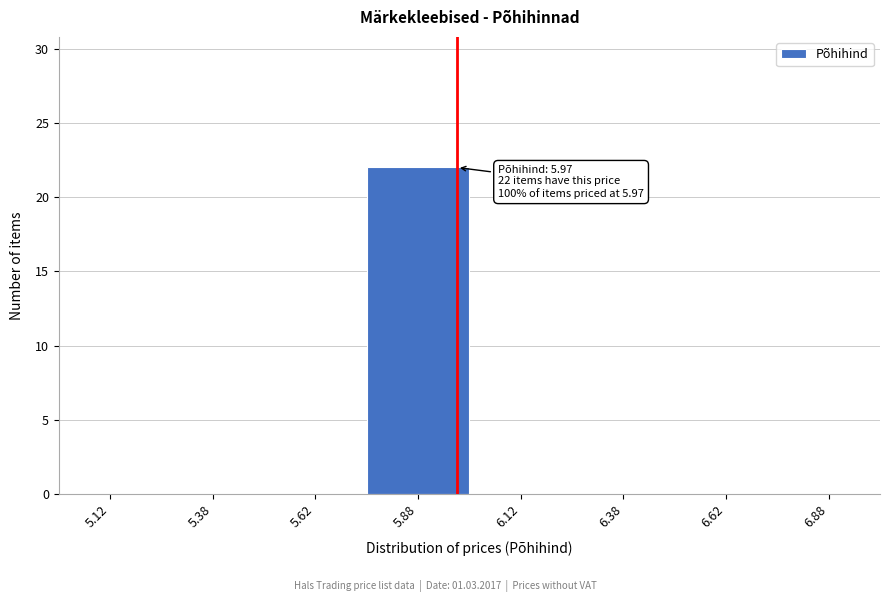

Over which range of the x-axis is the bar tallest?

5.75 to 6.00